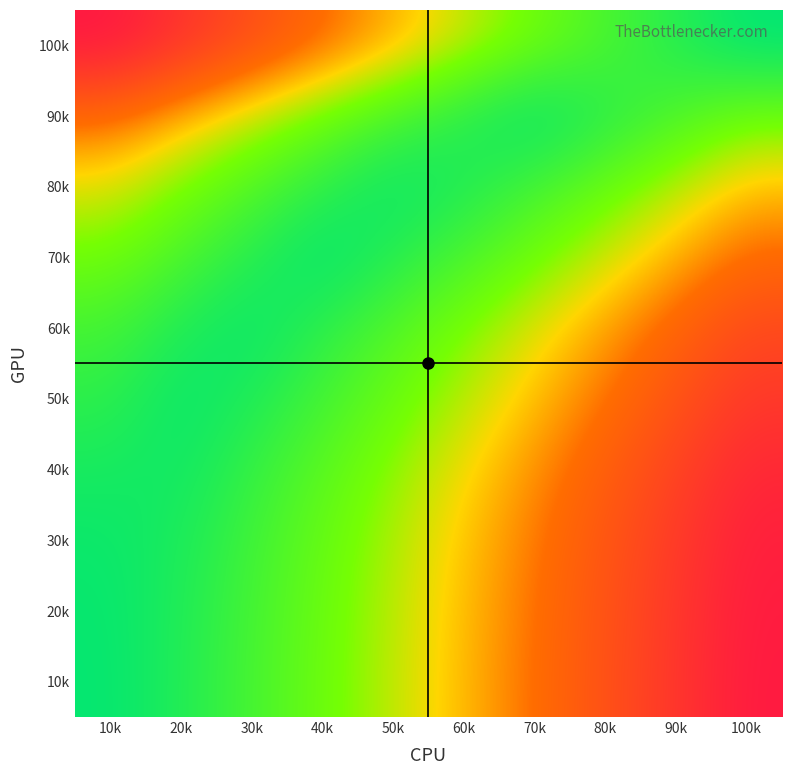

Reading left to right, transcribe all the data shown in this chart.

10k: 10k=1.0	20k=0.9	30k=0.8	40k=0.7	50k=0.6	60k=0.5	70k=0.3	80k=0.2	90k=0.1	100k=0.0
20k: 10k=1.0	20k=0.9	30k=0.8	40k=0.7	50k=0.6	60k=0.5	70k=0.4	80k=0.2	90k=0.1	100k=0.0
30k: 10k=1.0	20k=0.9	30k=0.8	40k=0.7	50k=0.6	60k=0.5	70k=0.4	80k=0.3	90k=0.1	100k=0.0
40k: 10k=0.9	20k=1.0	30k=0.8	40k=0.7	50k=0.6	60k=0.5	70k=0.4	80k=0.3	90k=0.2	100k=0.1
50k: 10k=0.9	20k=1.0	30k=0.9	40k=0.8	50k=0.7	60k=0.6	70k=0.5	80k=0.4	90k=0.2	100k=0.1
60k: 10k=0.8	20k=0.9	30k=1.0	40k=0.9	50k=0.8	60k=0.6	70k=0.5	80k=0.4	90k=0.3	100k=0.2
70k: 10k=0.7	20k=0.8	30k=0.9	40k=1.0	50k=0.9	60k=0.8	70k=0.7	80k=0.6	90k=0.4	100k=0.3
80k: 10k=0.5	20k=0.6	30k=0.8	40k=0.9	50k=1.0	60k=0.9	70k=0.8	80k=0.7	90k=0.6	100k=0.5
90k: 10k=0.3	20k=0.4	30k=0.6	40k=0.7	50k=0.8	60k=0.9	70k=1.0	80k=0.9	90k=0.8	100k=0.7
100k: 10k=0.0	20k=0.1	30k=0.2	40k=0.3	50k=0.4	60k=0.6	70k=0.7	80k=0.8	90k=0.9	100k=1.0